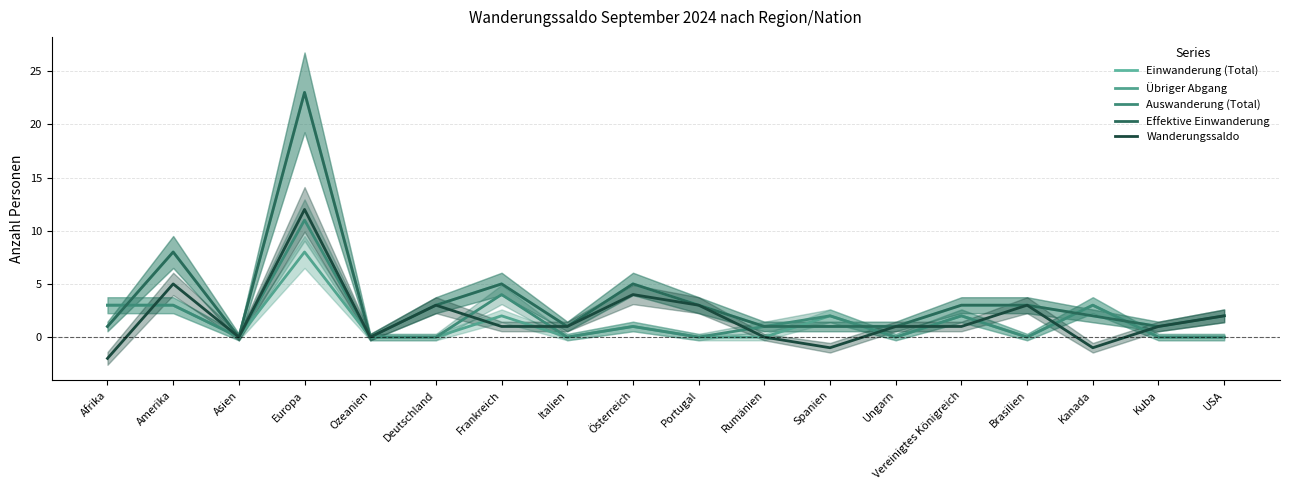

What is the spread (max minus min) of values at Afrika?

5